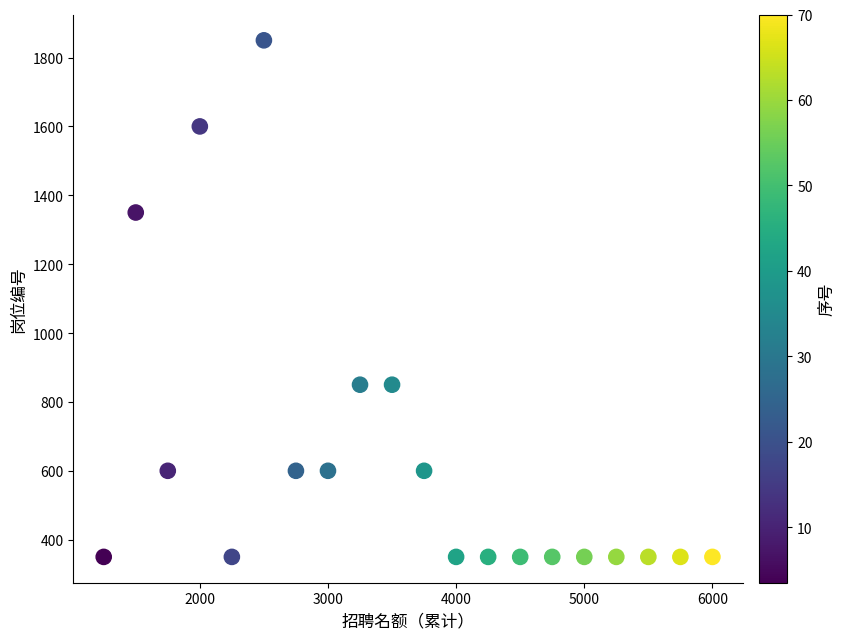

What is the range of Y values (max minus min)?

1500